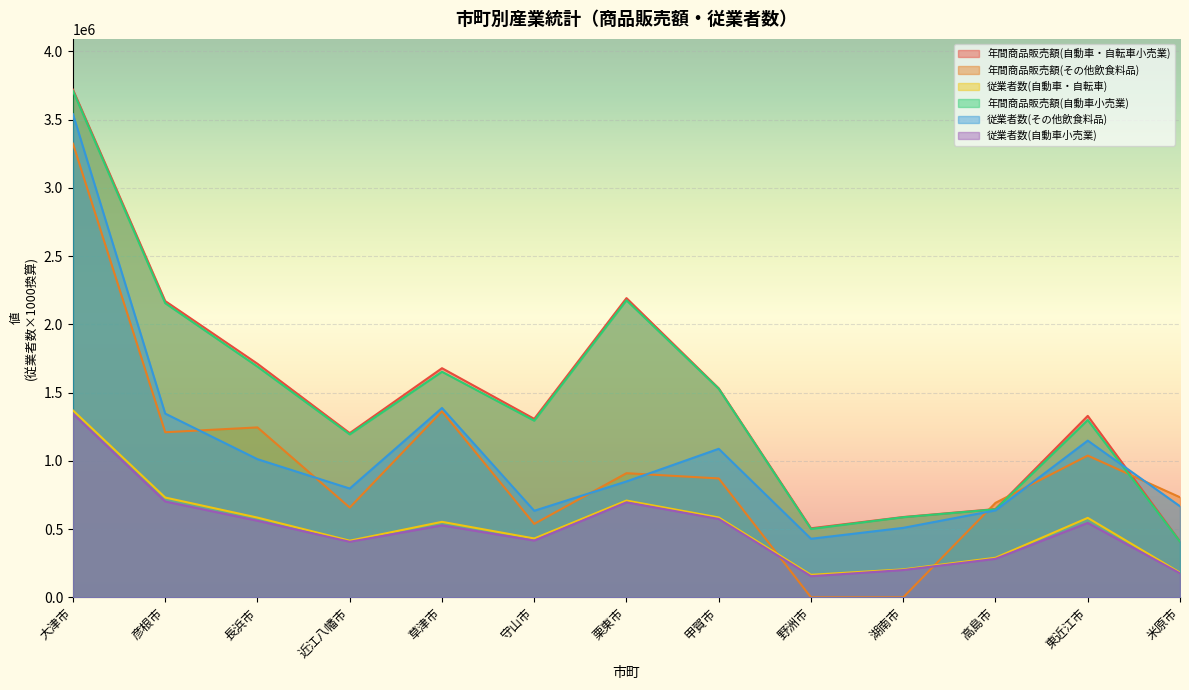

True or false: 従業者数(自動車・自転車) and 従業者数(自動車小売業) intersect in this chart.

False